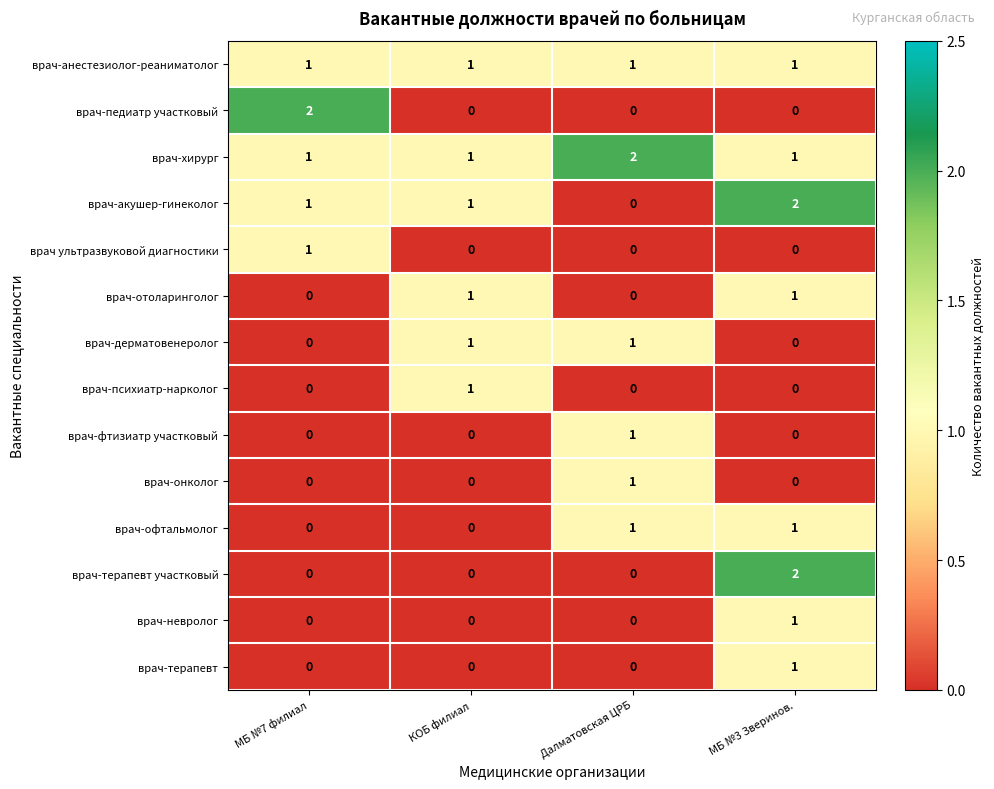

What is the maximum value shown in the chart?

2